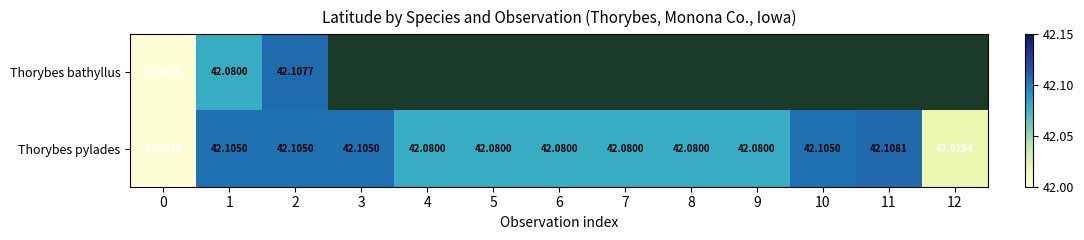

At 1, list the series in order from largest to smallest.

Thorybes pylades, Thorybes bathyllus